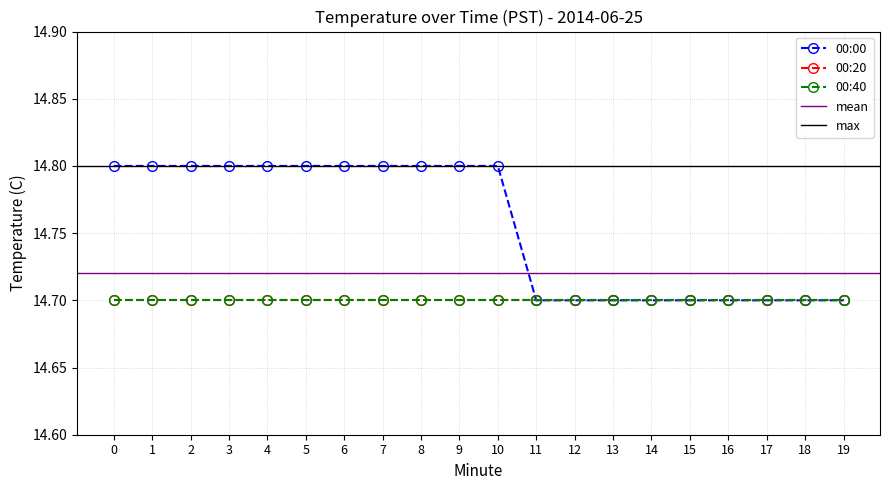

What is the smallest value displayed?

14.7